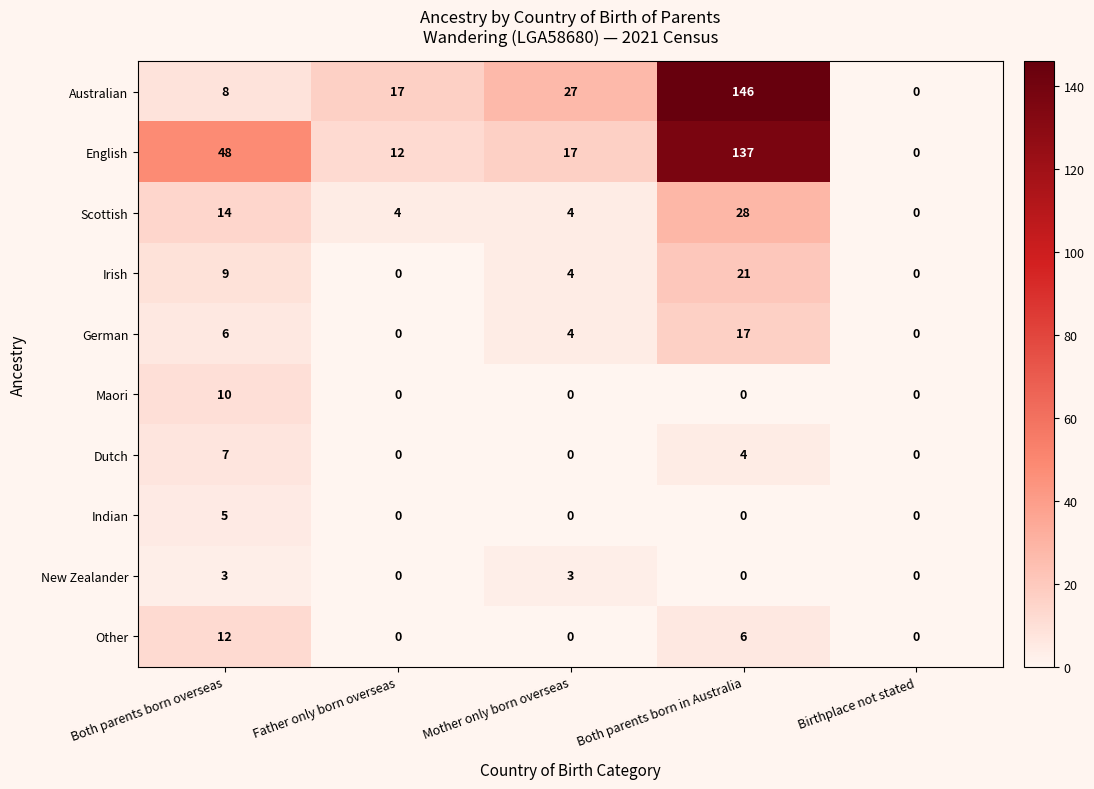

How many series are shown in this chart?

10